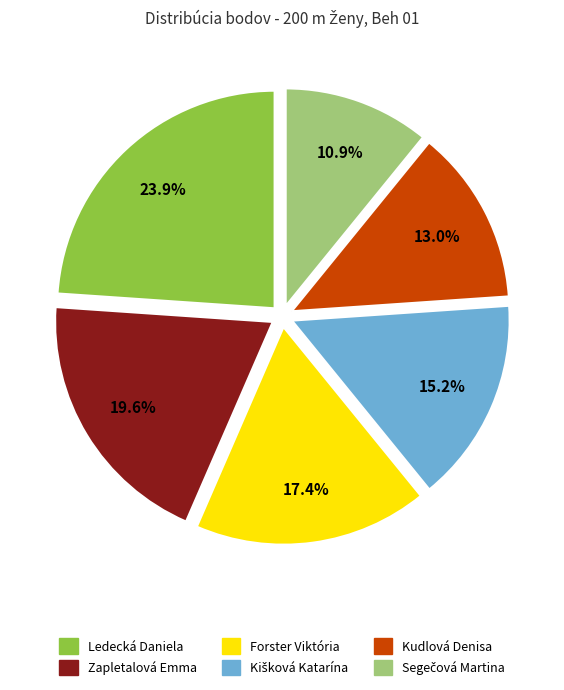

Is the sum of Ledecká Daniela and Forster Viktória greater than half?

No